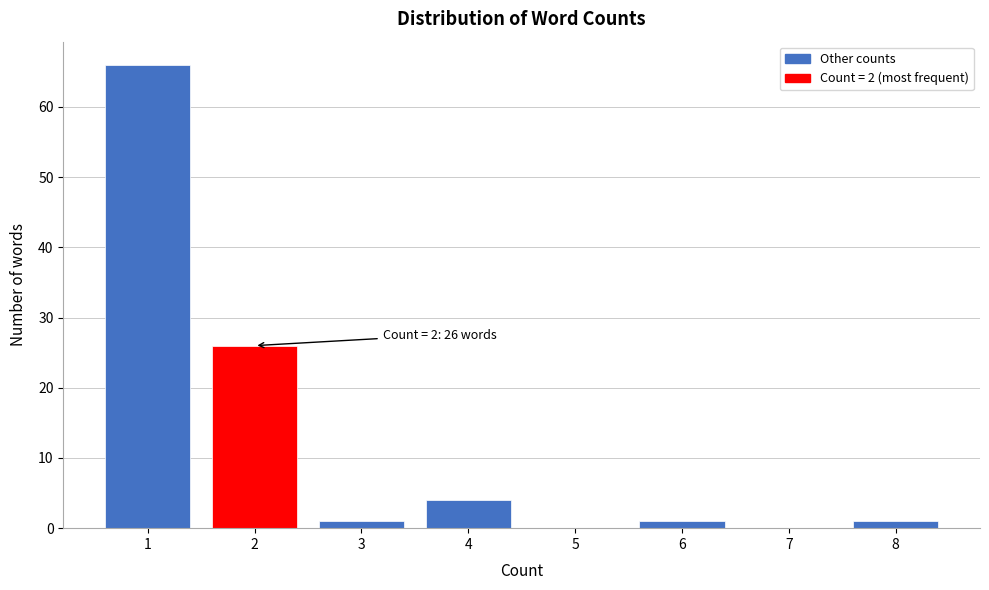

Reading left to right, extract all data points from this chart.

1=66	2=26	3=1	4=4	5=0	6=1	7=0	8=1